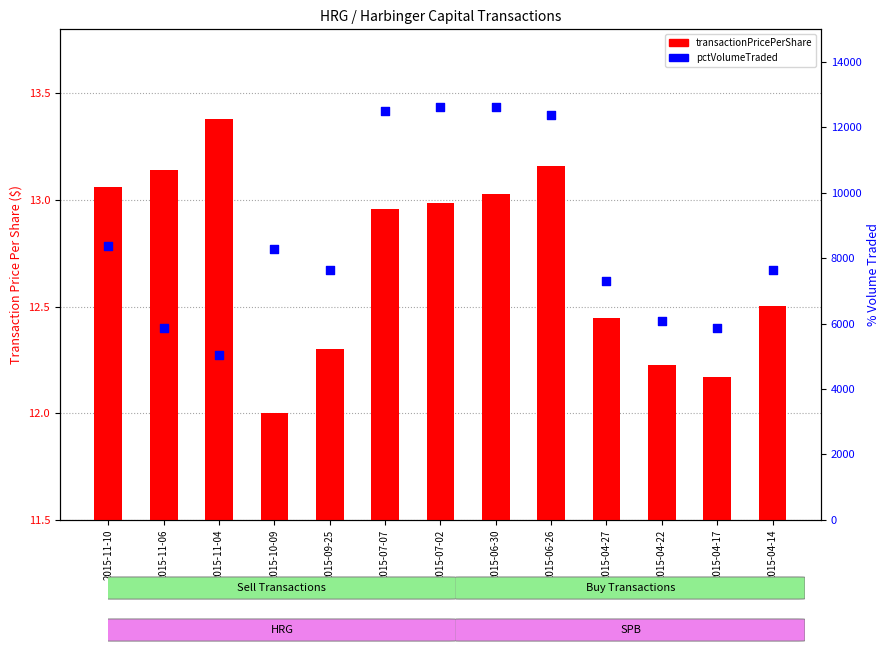

Which series has the widest spread of Y values?

pctVolumeTraded